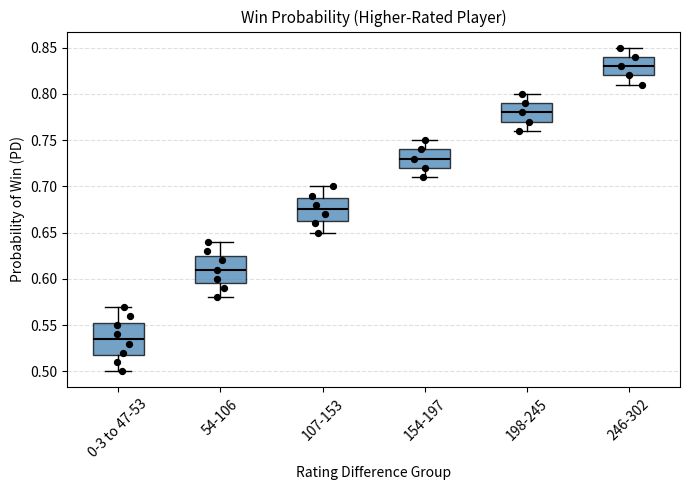

Reading left to right, read every box against the y-axis: the position of its median line, the range the box covers, and the ends of its whiskers. The values are not printed on the chart, so give them approximately, as read against the axis.

0-3 to 47-53: median 0.535, box 0.520 to 0.555, whiskers 0.500 to 0.570
54-106: median 0.610, box 0.595 to 0.625, whiskers 0.580 to 0.640
107-153: median 0.675, box 0.665 to 0.690, whiskers 0.650 to 0.700
154-197: median 0.730, box 0.720 to 0.740, whiskers 0.710 to 0.750
198-245: median 0.780, box 0.770 to 0.790, whiskers 0.760 to 0.800
246-302: median 0.830, box 0.820 to 0.840, whiskers 0.810 to 0.850